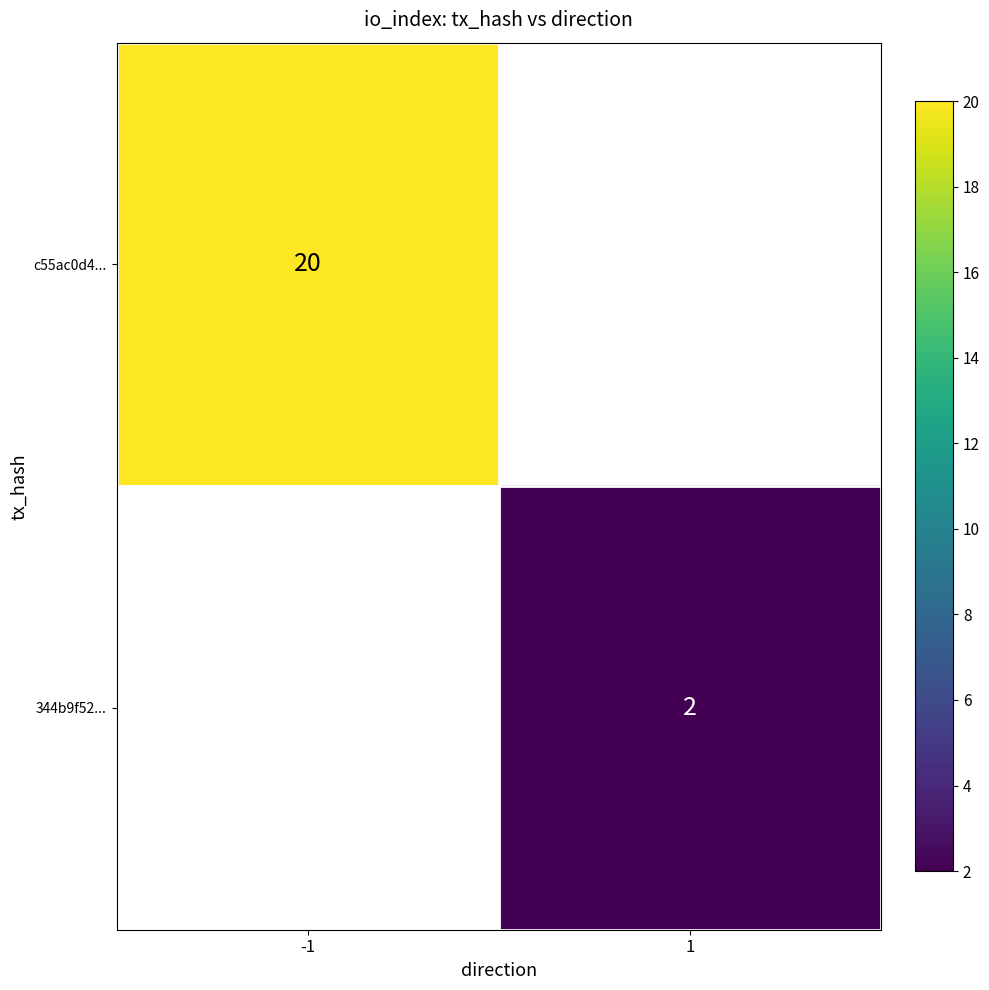

Is it true that 344b9f52... equals 2 at 1?

True